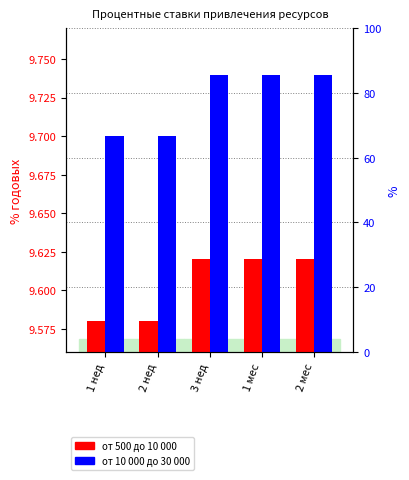

At 3 нед, list the series in order from largest to smallest.

от 10 000 до 30 000, от 500 до 10 000